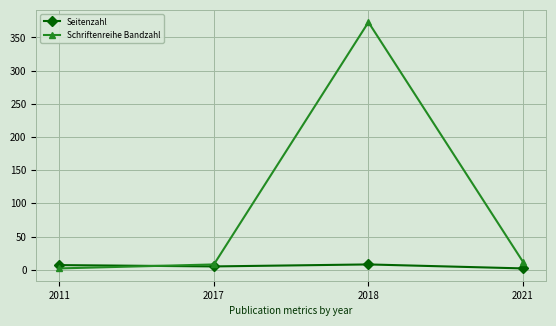

How many data points in Seitenzahl are less than 7?

2